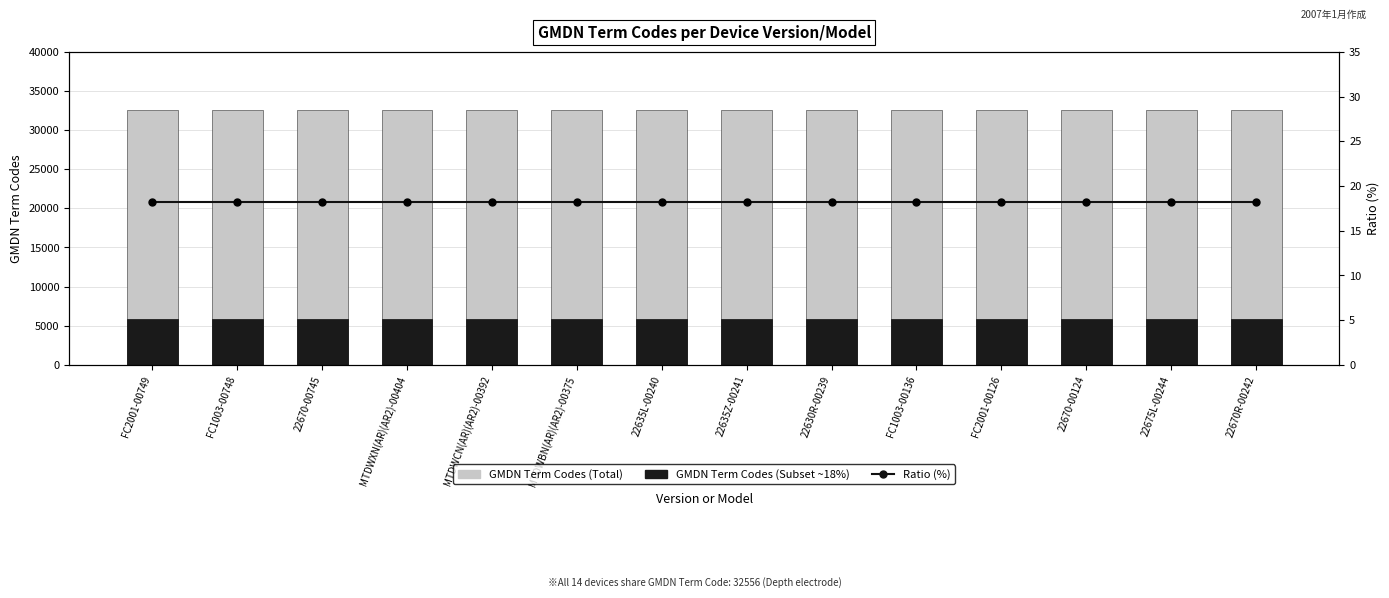

The value of Ratio (constant, 18.2%) at 22675L-00244 is 9.7. True or false?

False